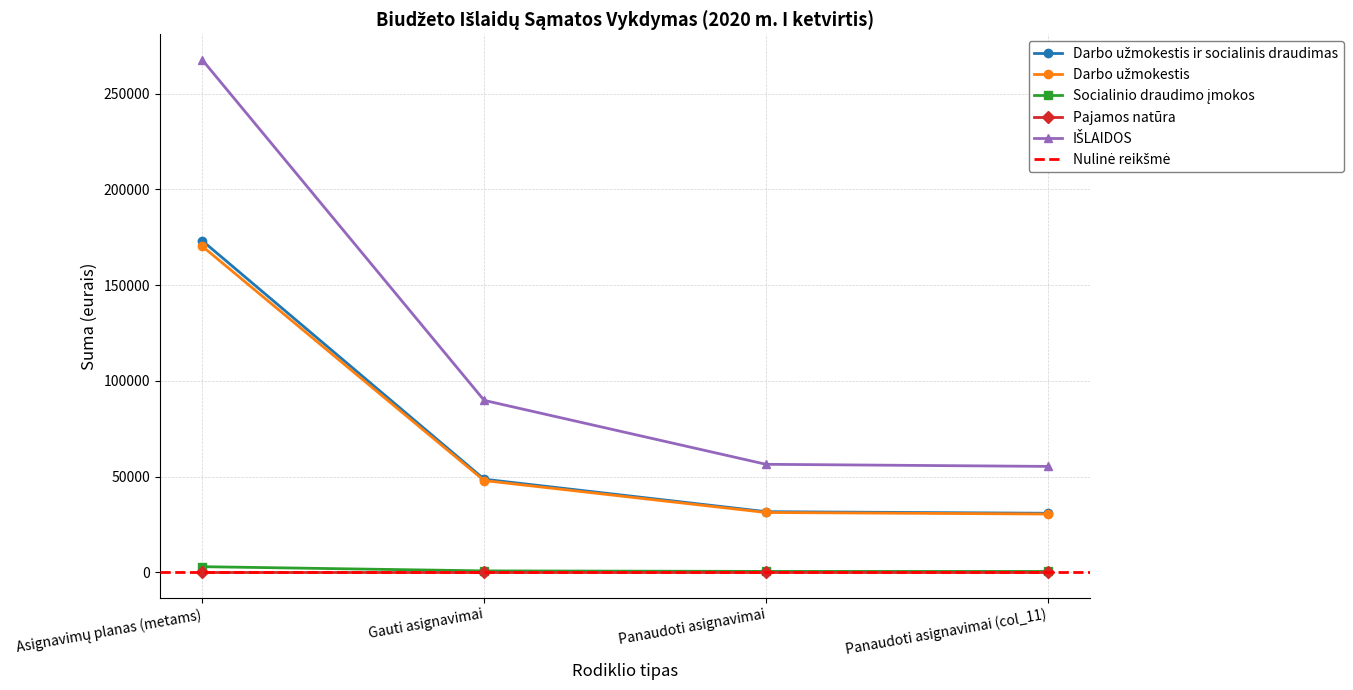

List the labels in order of Darbo užmokestis ir socialinis draudimas value, largest first.

Asignavimų planas (metams), Gauti asignavimai, Panaudoti asignavimai, Panaudoti asignavimai (col_11)